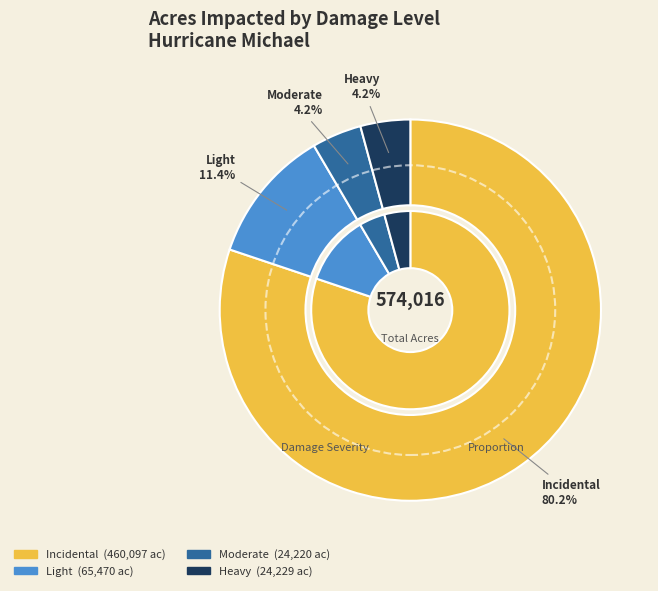

Which slice represents more than half of the pie?

Incidental